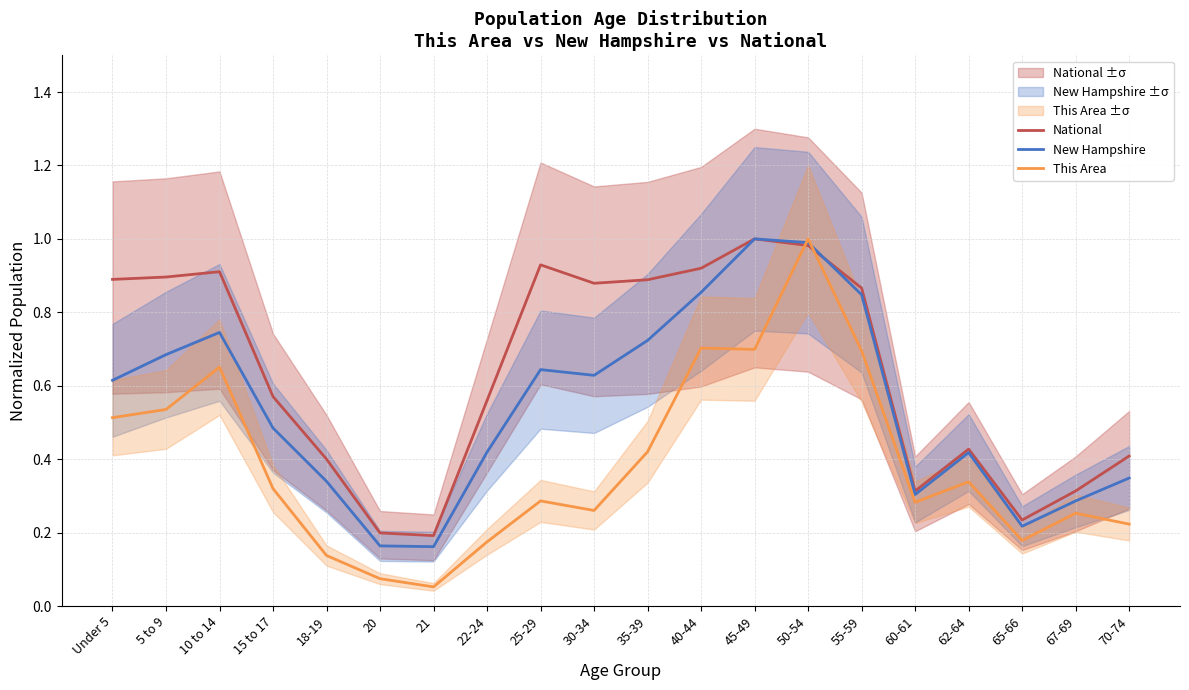

At 20, list the series in order from largest to smallest.

National, New Hampshire, This Area